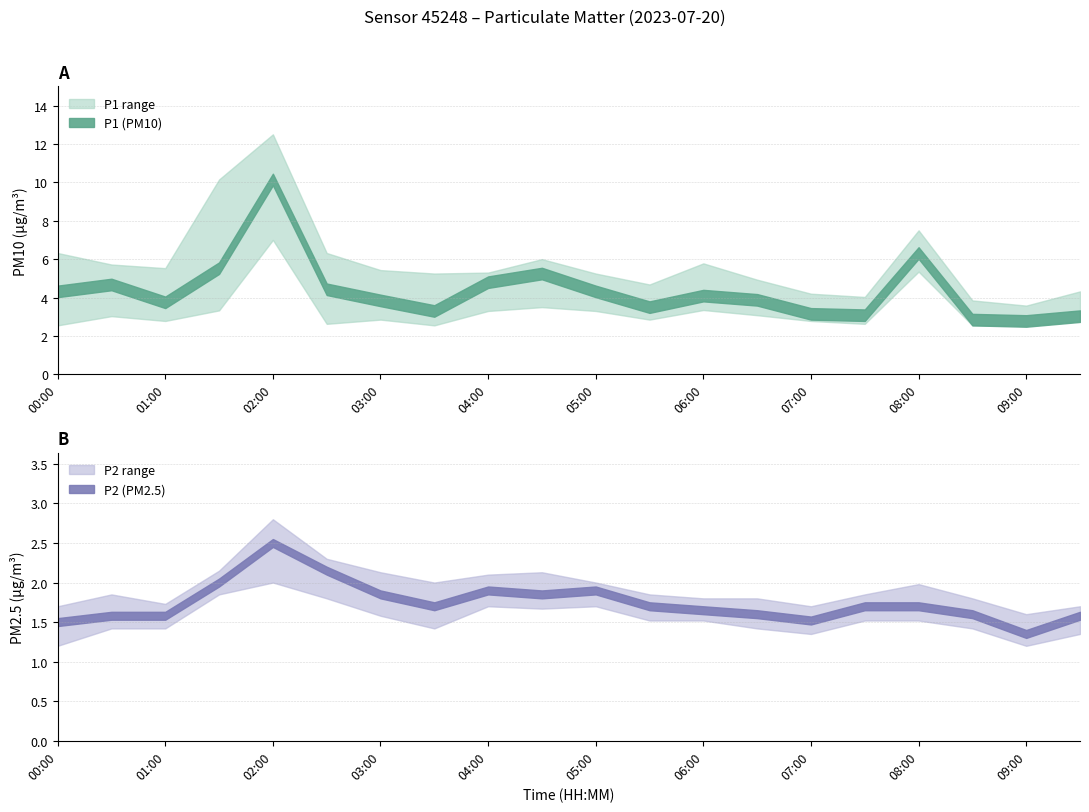

What is the difference between the maximum and minimum values in the P2_upper series?

1.2